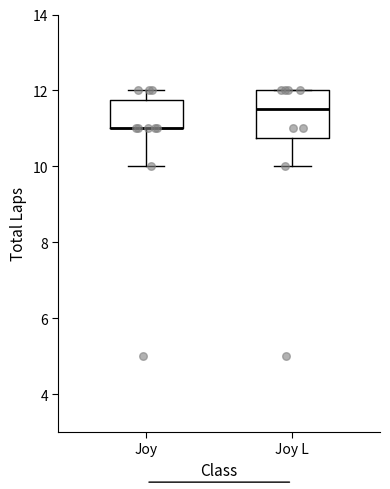

Reading left to right, read every box against the y-axis: the position of its median line, the range the box covers, and the ends of its whiskers. The values are not printed on the chart, so give them approximately, as read against the axis.

Joy: median 11.0 (drawn on the box's lower edge), box 11.0 to 11.8, whiskers 10.0 to 12.0
Joy L: median 11.6, box 10.8 to 12.0, whiskers 10.0 to 12.0